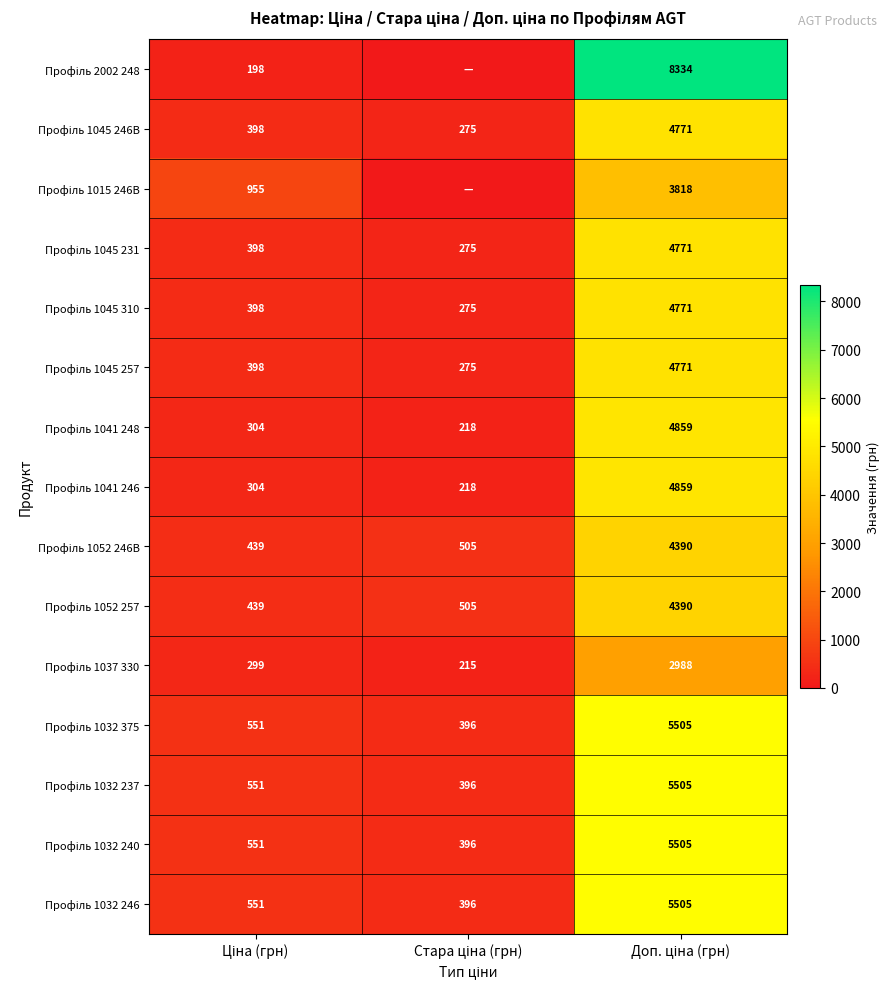

Is it true that Профіль 1041 246 equals 421.4 at Ціна (грн)?

False